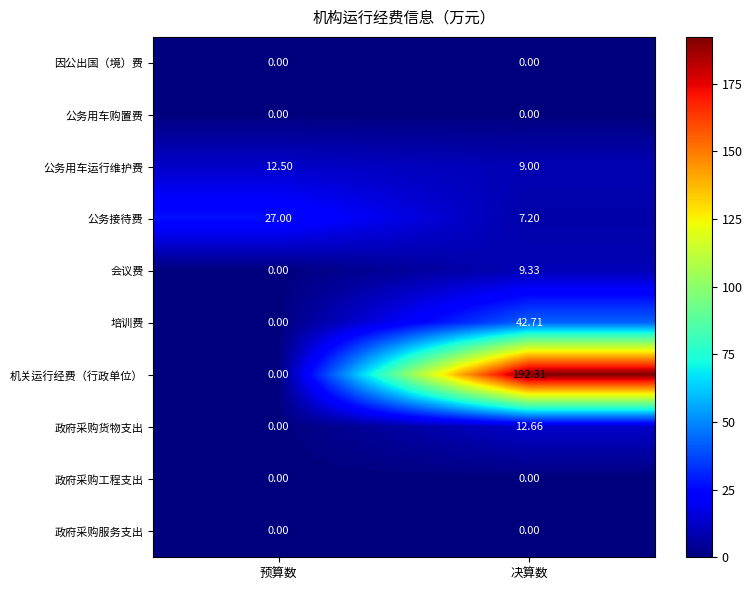

Which label corresponds to the largest value in the chart?

决算数